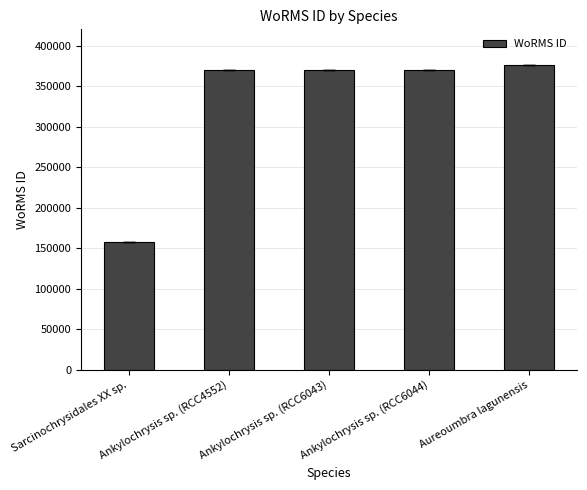

Which label corresponds to the smallest value in the chart?

Sarcinochrysidales XX sp.